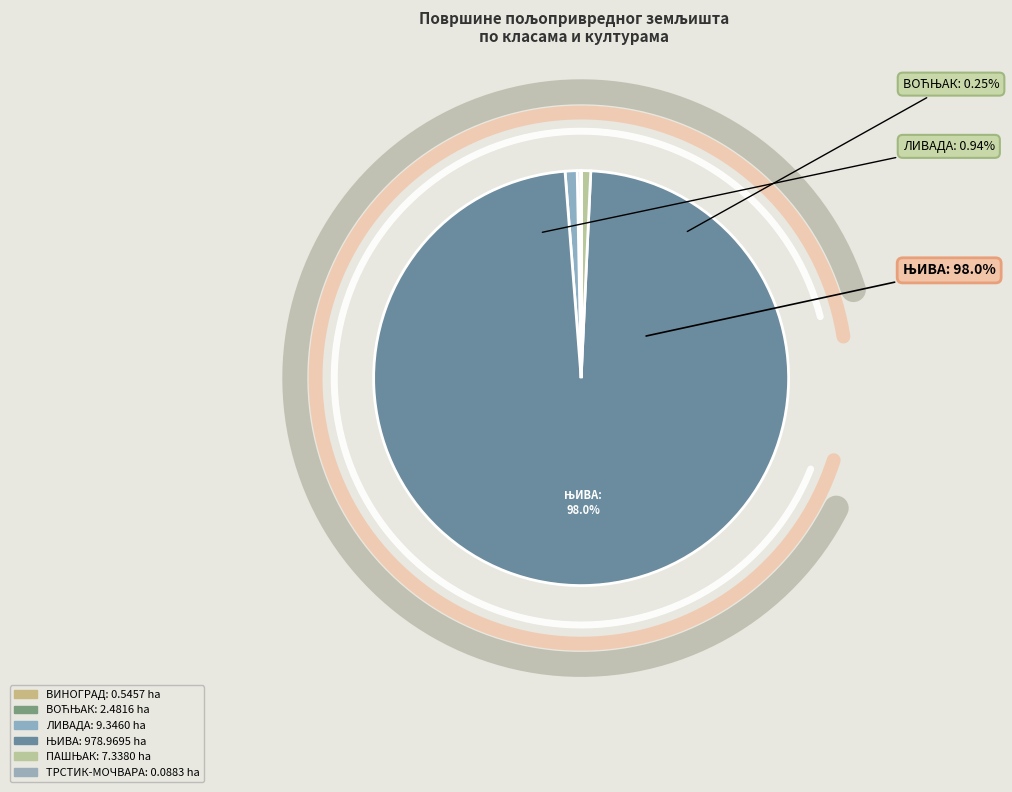

What is the majority slice?

ЊИВА